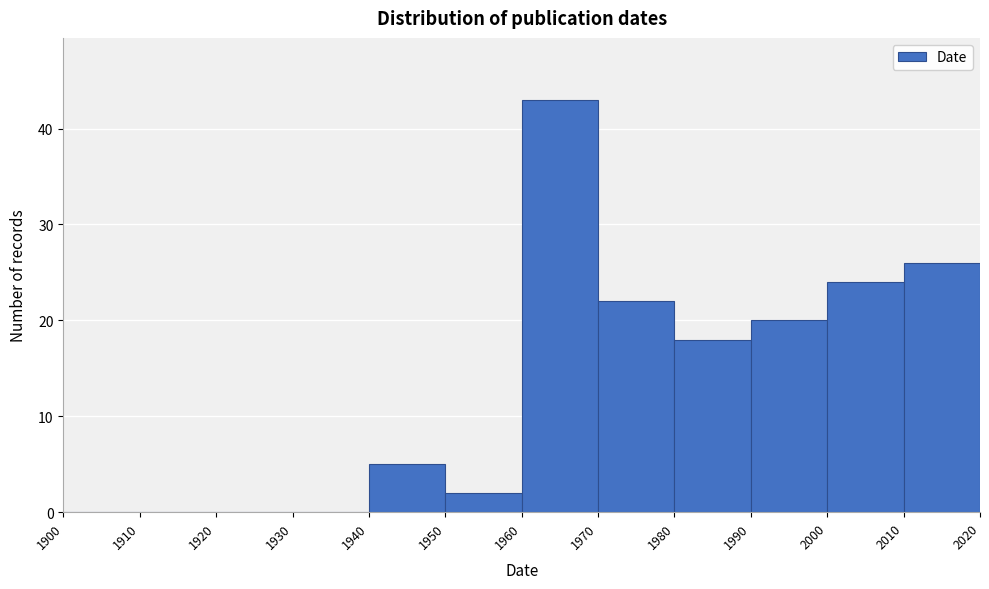

How tall is the bar that spans 1970 to 1980 on the x-axis? The values are not printed on the chart, so give them approximately, as read against the axis.

22